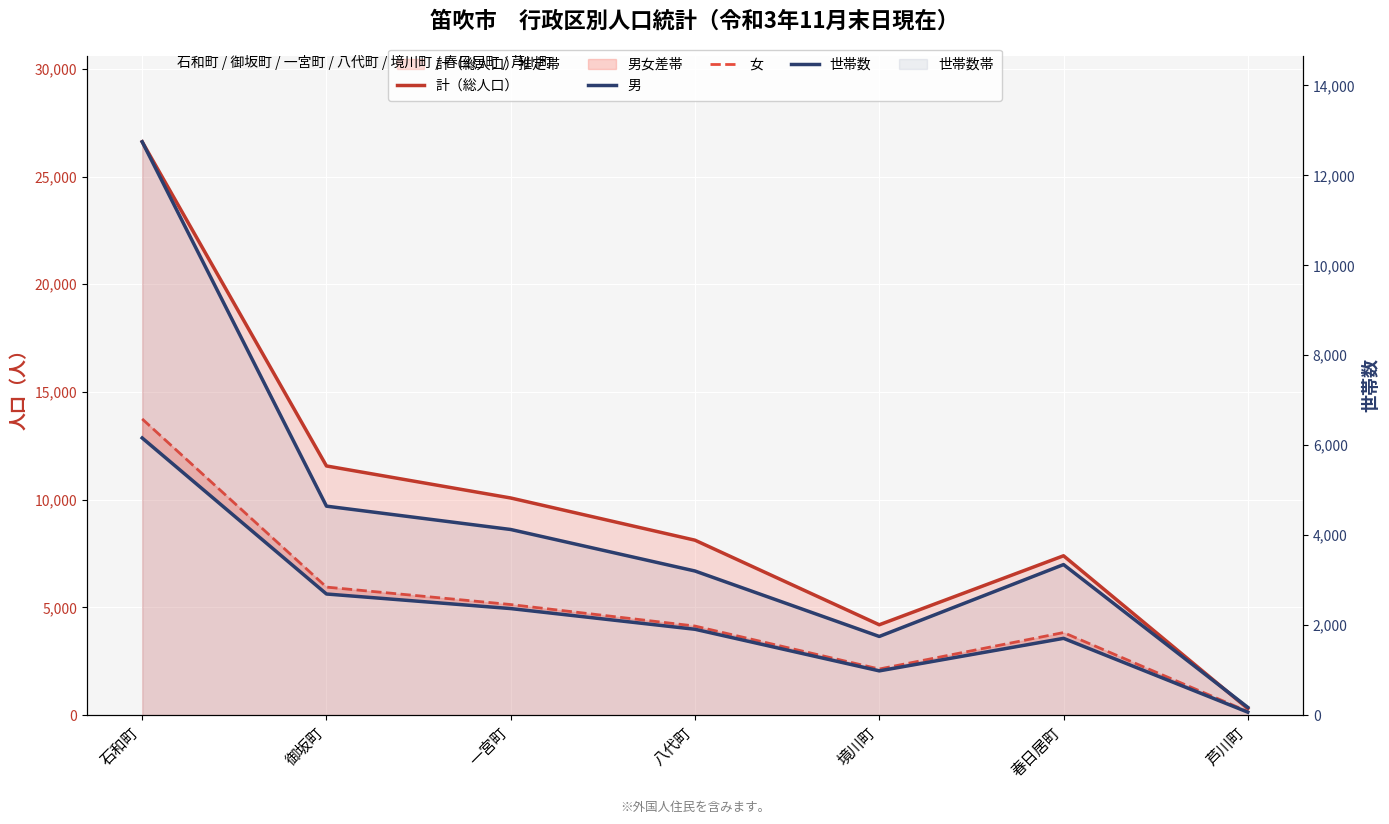

Which series changed the most between 境川町 and 春日居町?

計（総人口）